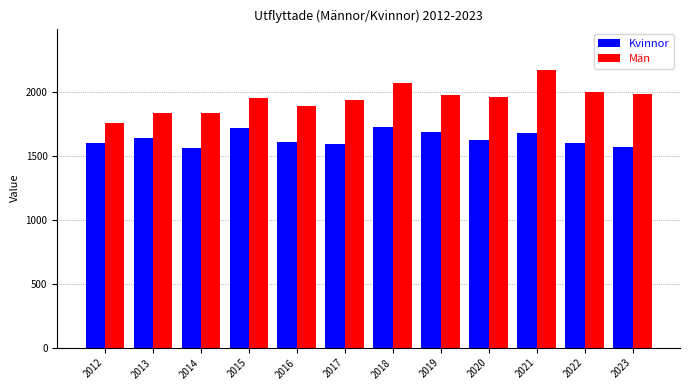

What is the sum of all Kvinnor values?

19599